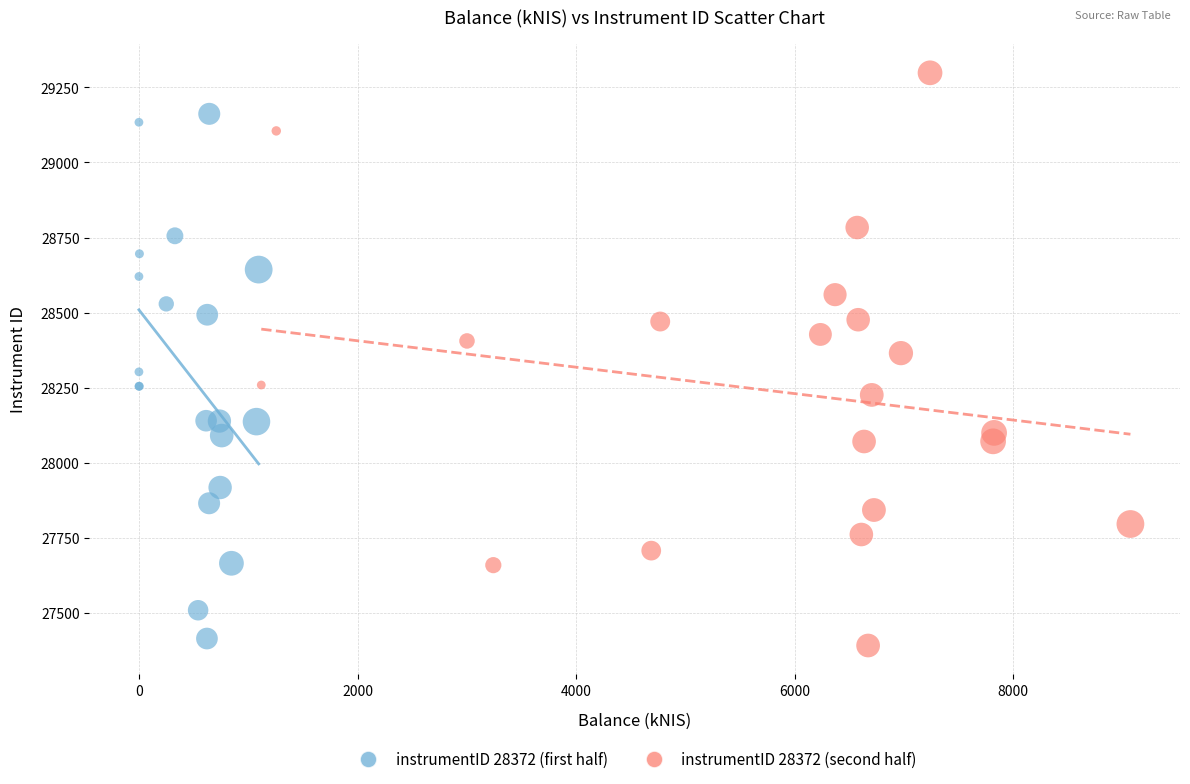

Which series contains the highest Y value?

instrumentID 28372 (second half)